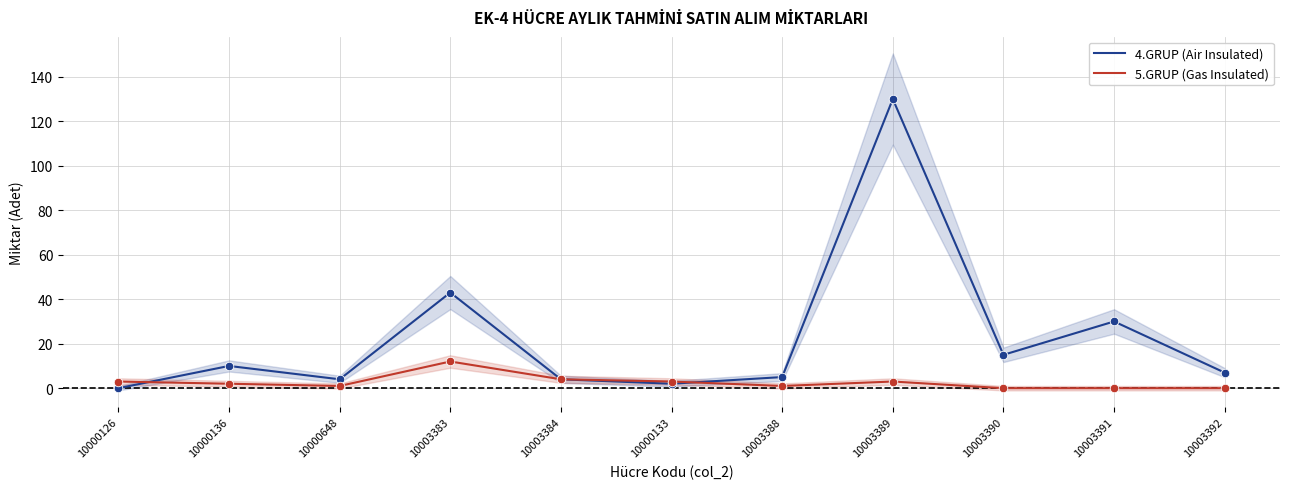

Which series has the largest total across all categories?

4.GRUP (Air Insulated)